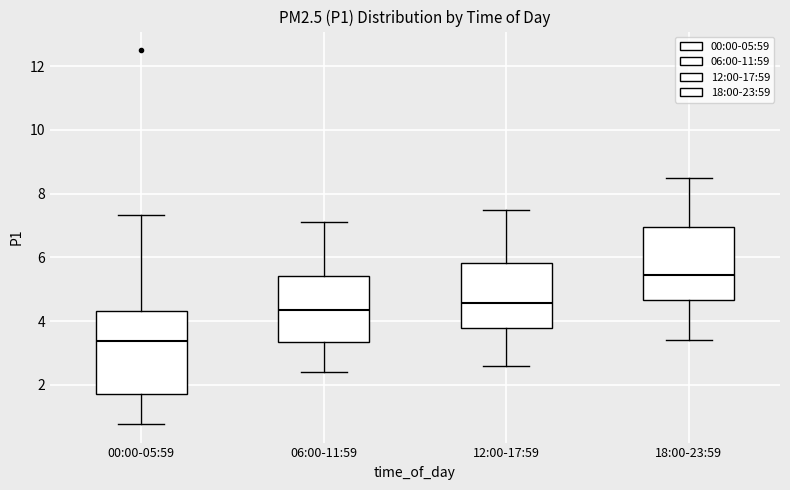

Which box's median line is the lowest?

00:00-05:59